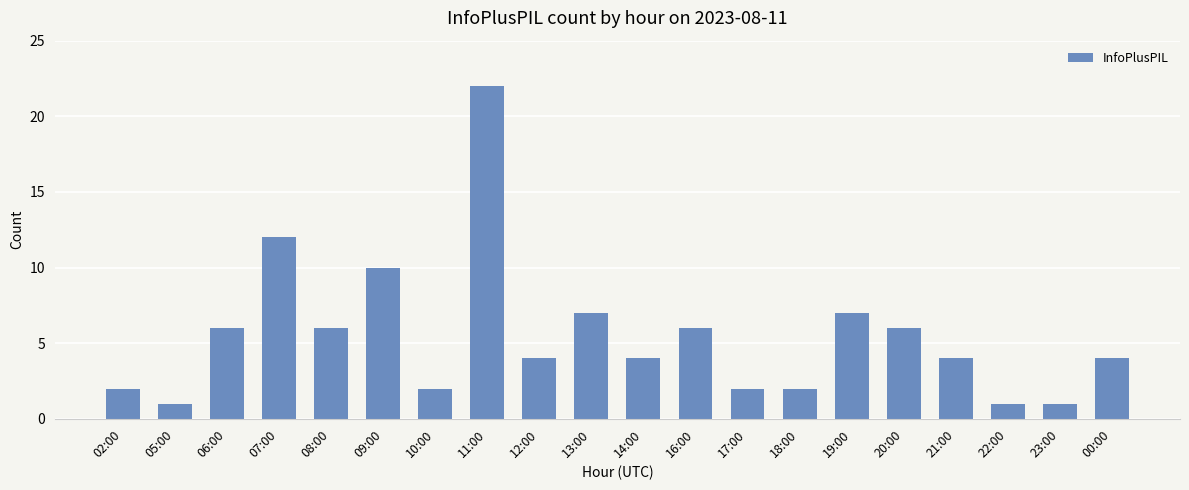

Reading left to right, extract all data points from this chart.

02:00=2	05:00=1	06:00=6	07:00=12	08:00=6	09:00=10	10:00=2	11:00=22	12:00=4	13:00=7	14:00=4	16:00=6	17:00=2	18:00=2	19:00=7	20:00=6	21:00=4	22:00=1	23:00=1	00:00=4